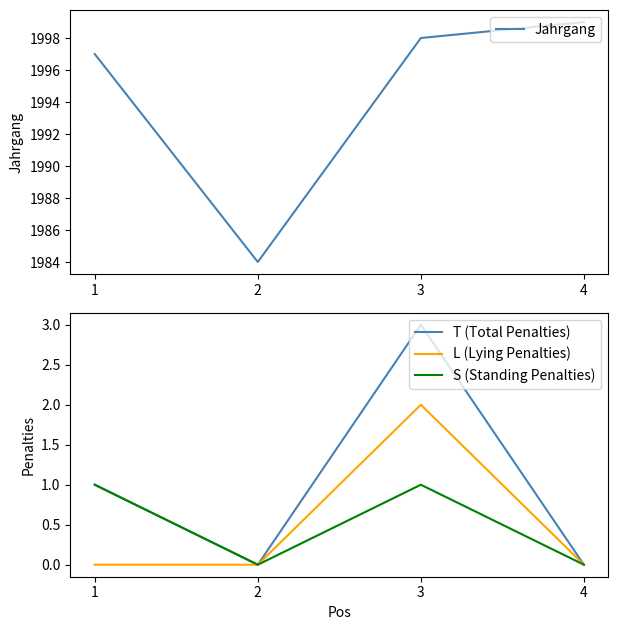

Reading right to left, what are all the values shown in this chart?

Jahrgang: 1999	1998	1984	1997
T (Total Penalties): 0	3	0	1
L (Lying Penalties): 0	2	0	0
S (Standing Penalties): 0	1	0	1